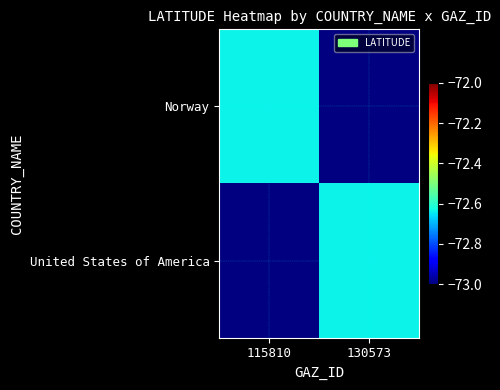

Which series has the largest range (max minus min)?

Norway